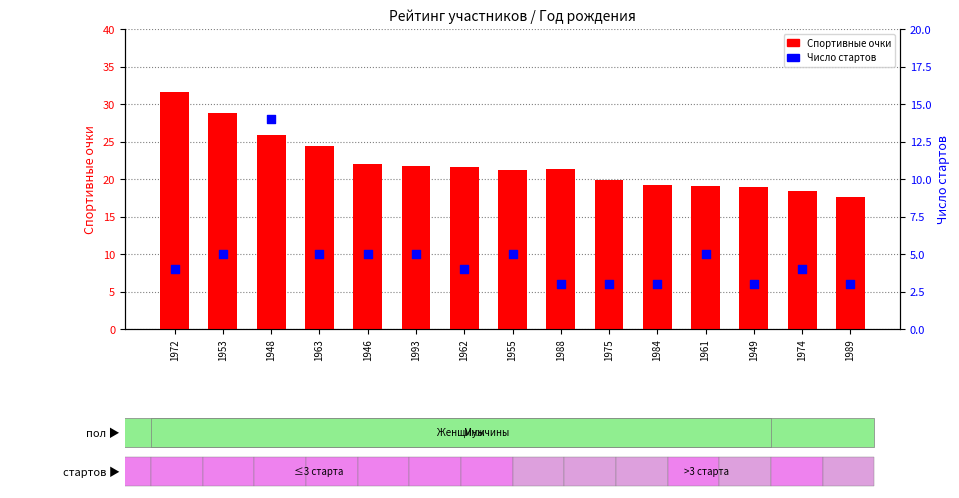

Which series has the largest Y range (max minus min)?

Спортивные очки